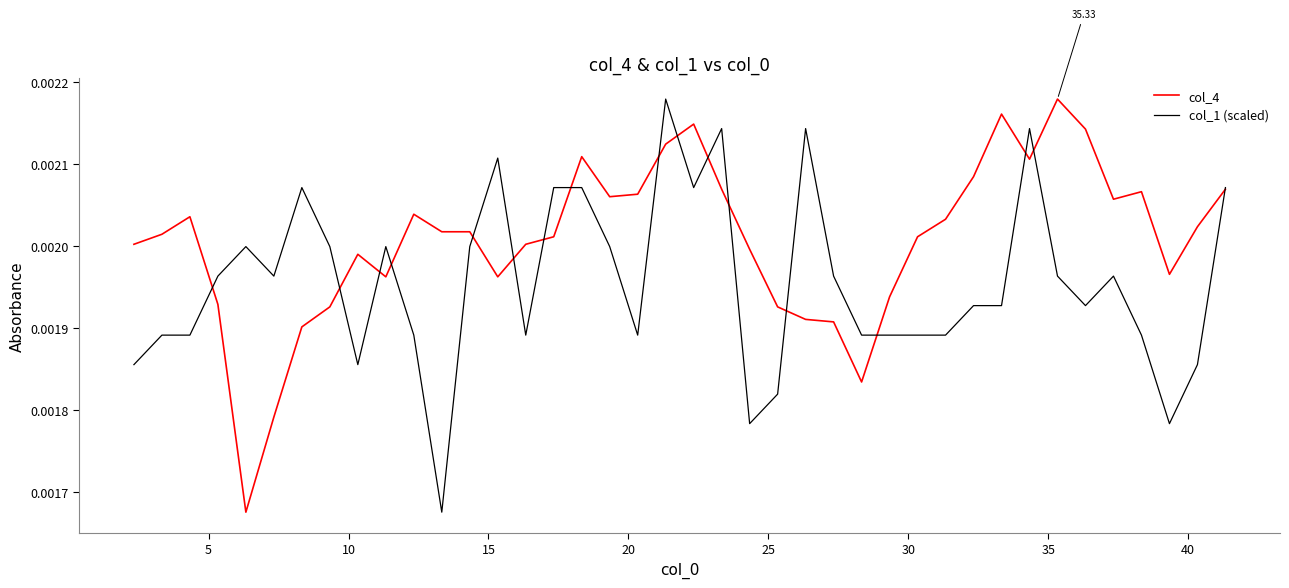

Rank the series by their average value, from lowest to highest.

col_1 (scaled), col_4